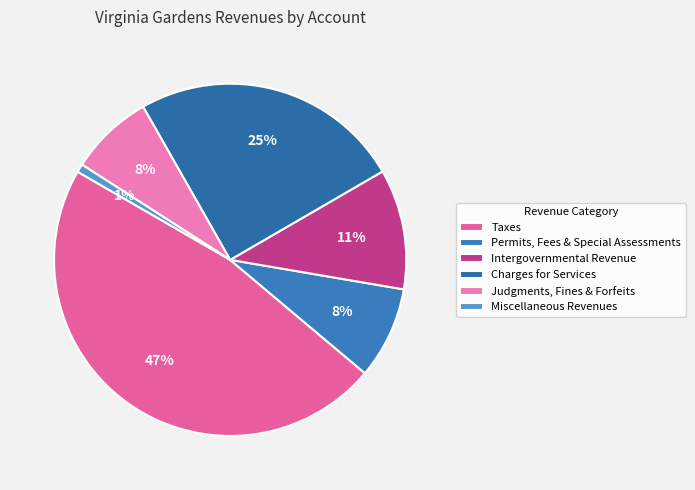

What is the largest slice in the pie chart?

Taxes